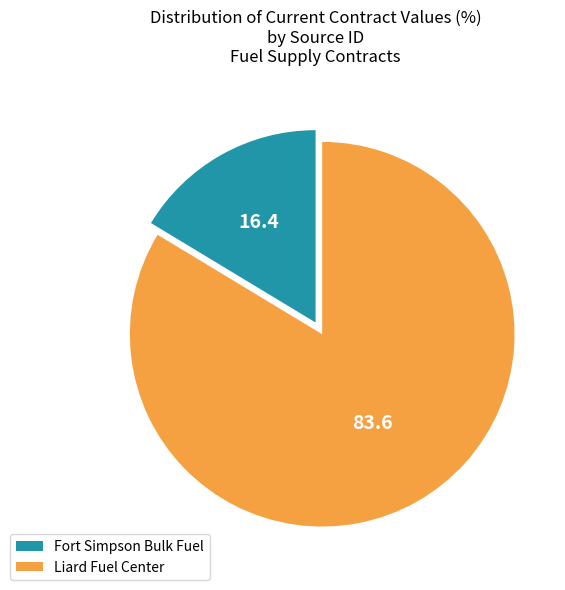

Which category has the biggest portion of the pie?

Liard Fuel Center